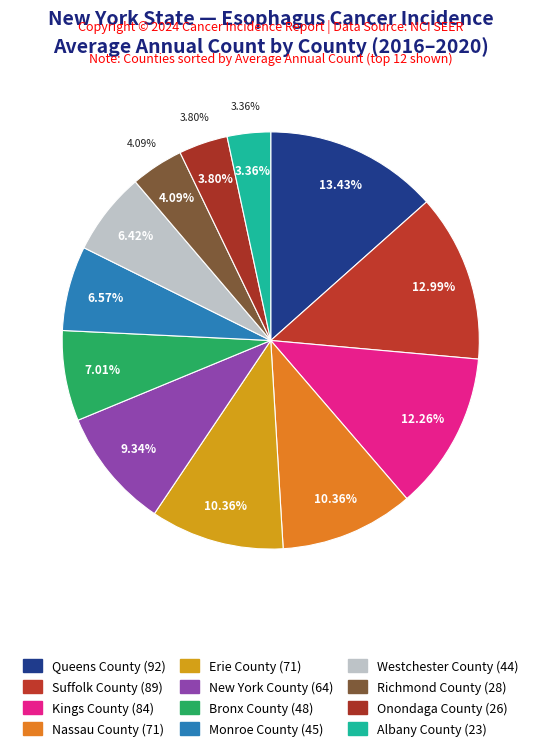

Does any single category account for the majority?

No